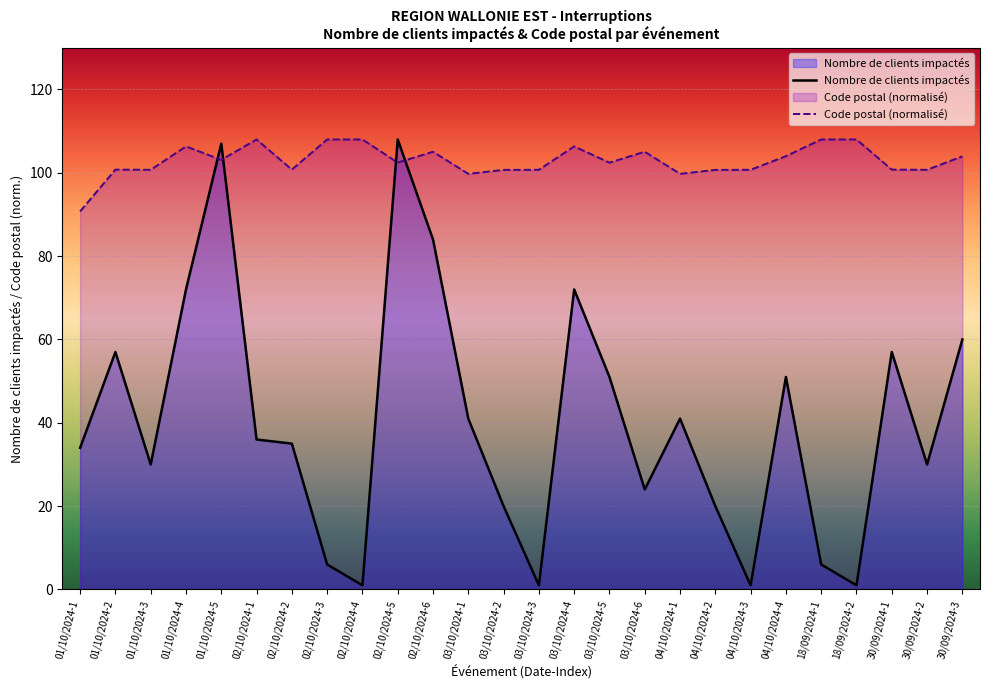

What is the approximate value of Nombre de clients impactés at 30/09/2024-3?

60.0